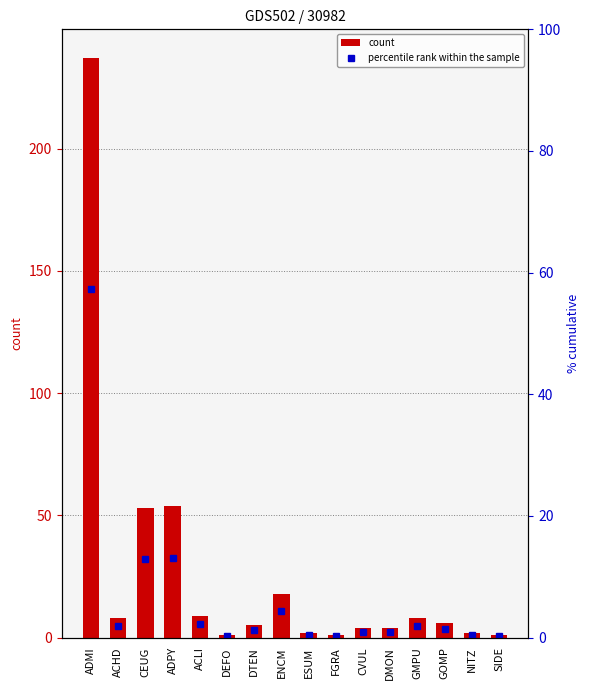

Reading right to left, list all the values displayed in this chart.

count: 1.0	2.0	6.0	8.0	4.0	4.0	1.0	2.0	18.0	5.0	1.0	9.0	54.0	53.0	8.0	237.0
percentile rank within the sample: 0.2	0.5	1.5	1.9	1.0	1.0	0.2	0.5	4.4	1.2	0.2	2.2	13.1	12.8	1.9	57.4